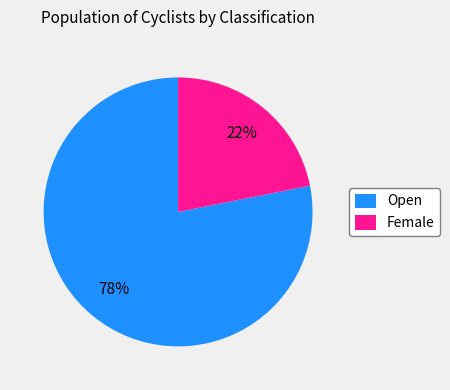

Which category has the biggest portion of the pie?

Open